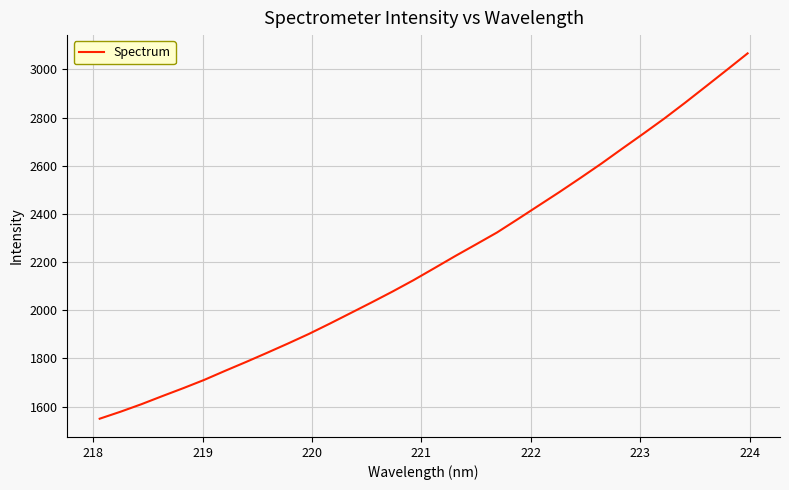

What is the difference between the maximum and minimum values?

1516.6